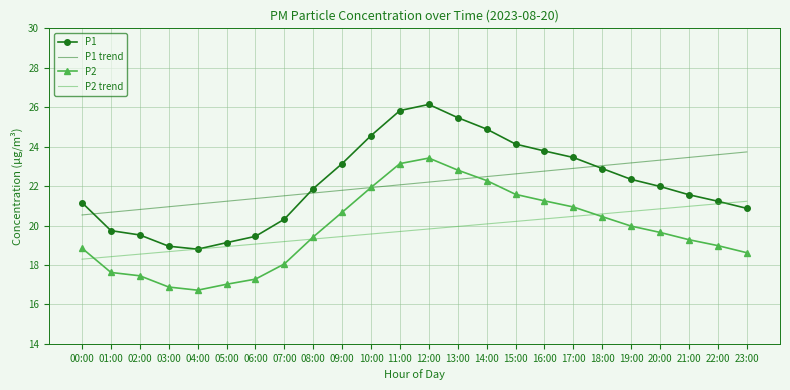

What is the difference between the P2 trend values at 20:00 and 19:00?

0.1